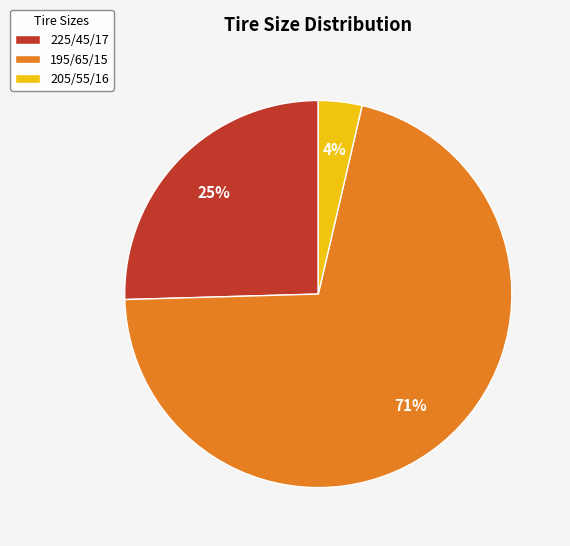

To the nearest percent, what is the combined percentage of 225/45/17 and 205/55/16?

29%